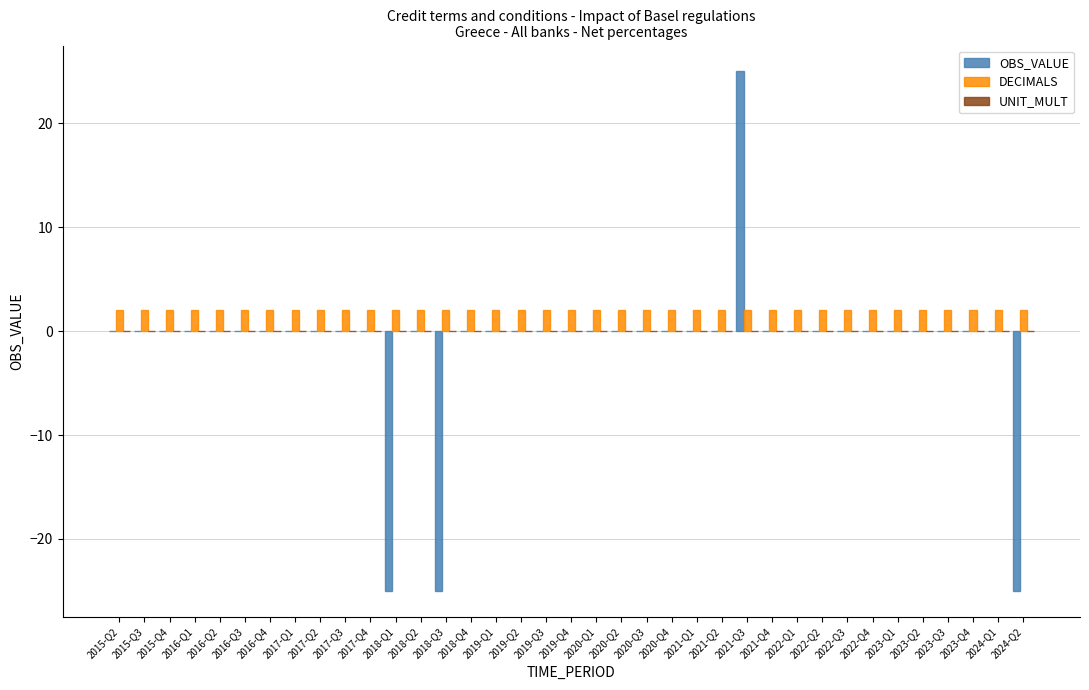

What is the maximum value shown in the chart?

25